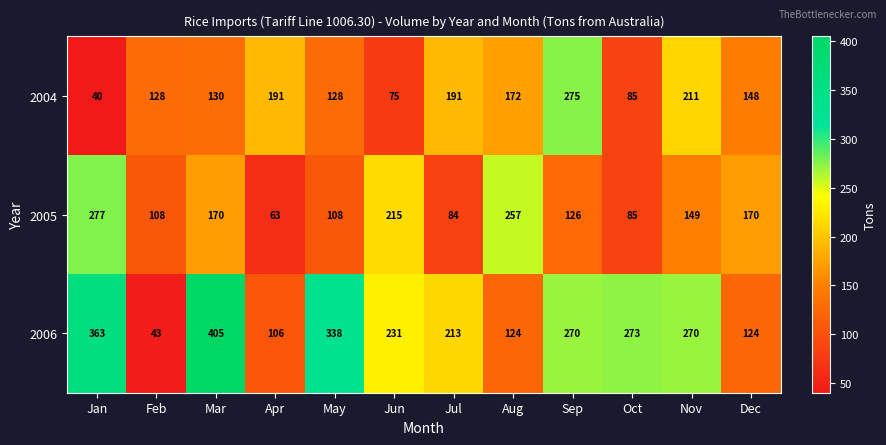

Rank the series at Aug from highest to lowest value.

2005, 2004, 2006